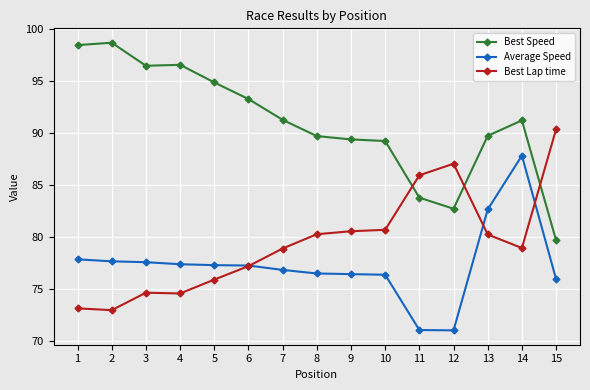

At which category is the sum across all series the highest?

14